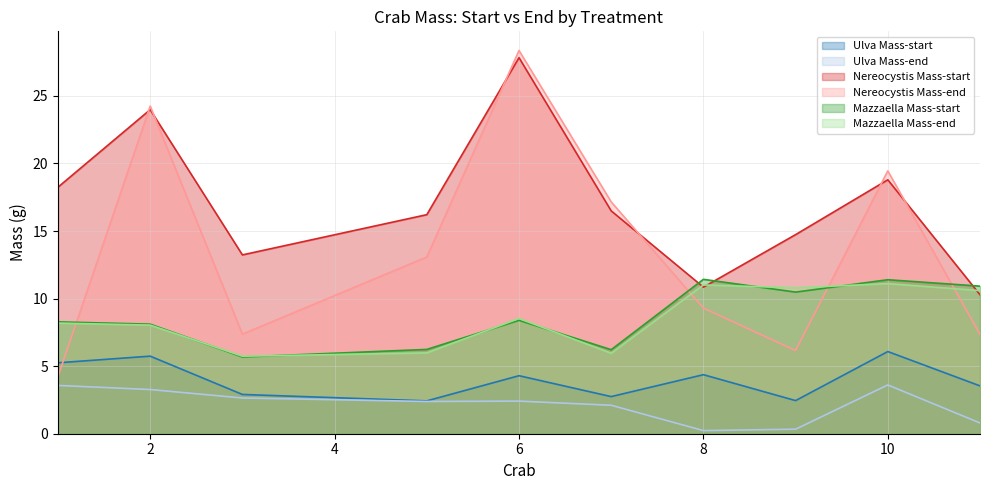

At which label does Mazzaella Mass-end reach its peak?

10